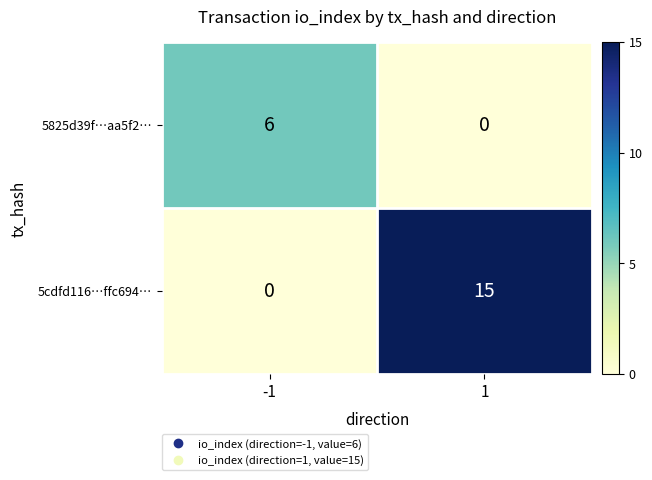

Which series has the widest spread of values?

5cdfd116…ffc694…